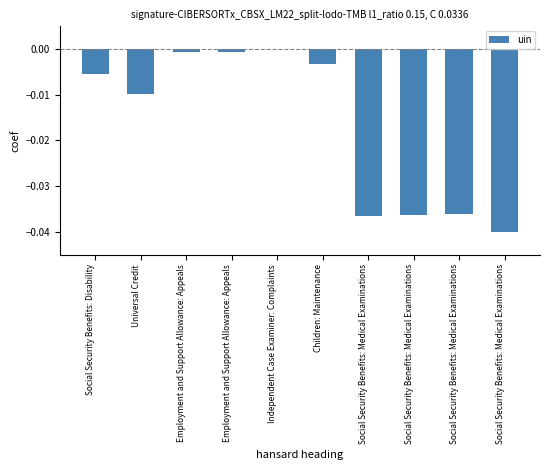

Count the number of categories in the chart.

10